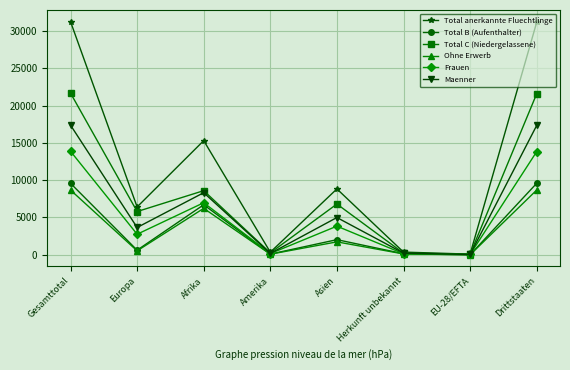

Where is Total C (Niedergelassene) nearest to the value 10881?

Afrika